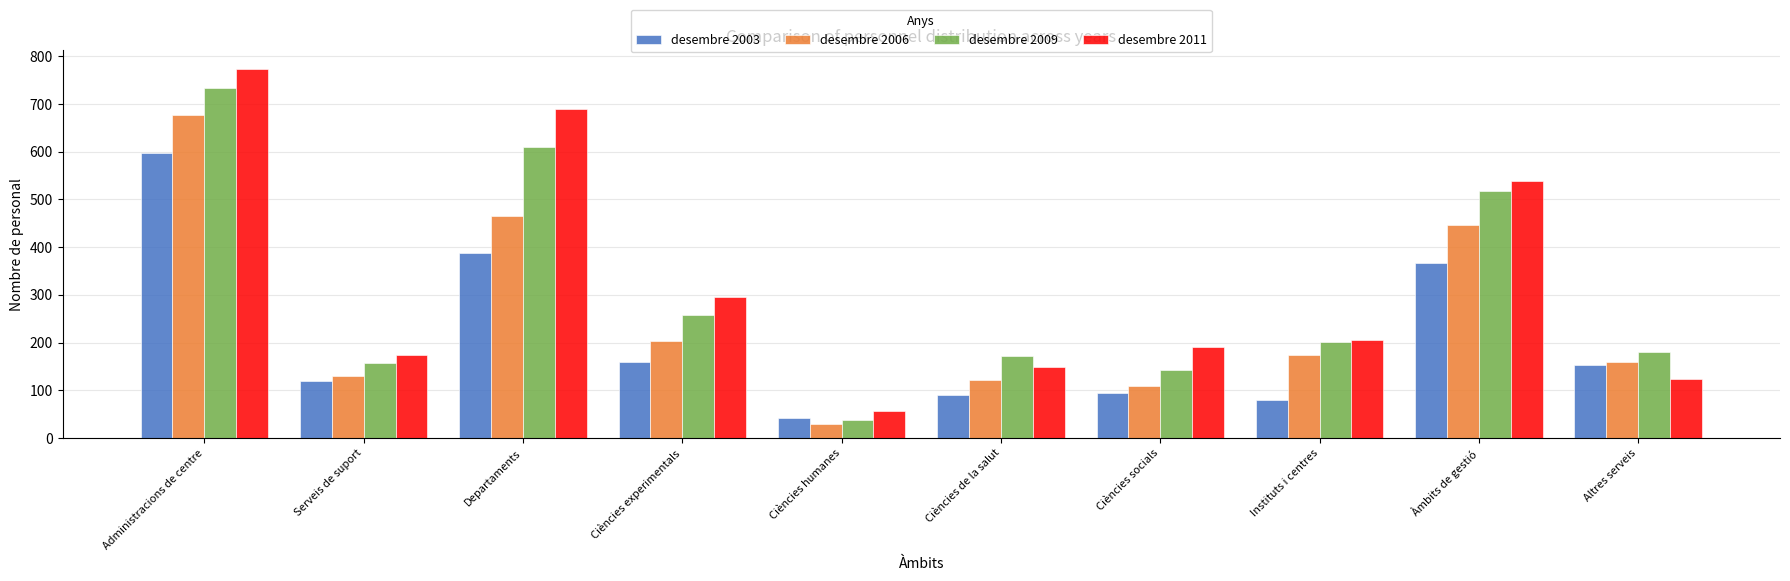

What is the greatest value displayed?

774